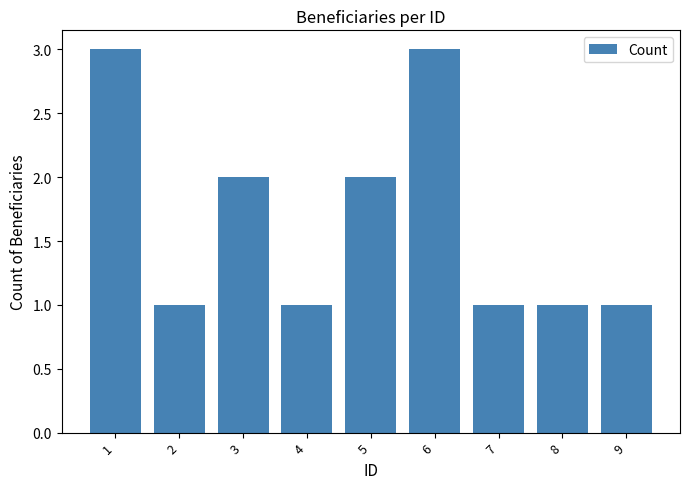

What is the ratio of the value at 4 to the value at 8?

1.0